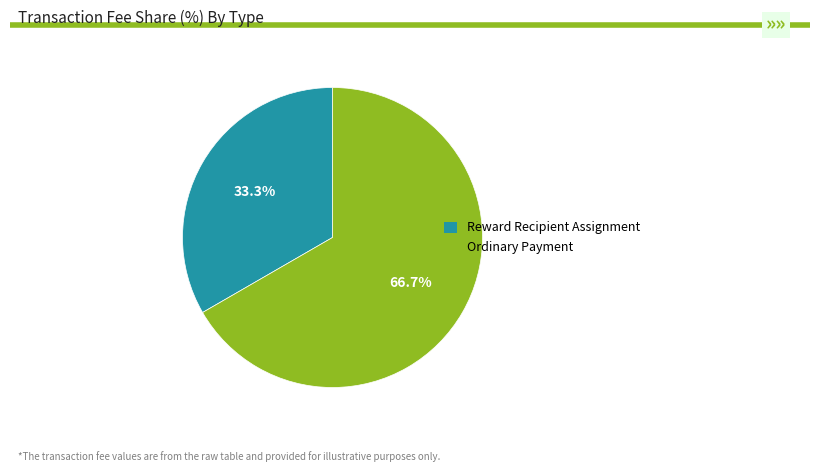

To the nearest percent, what is the average slice percentage?

50%